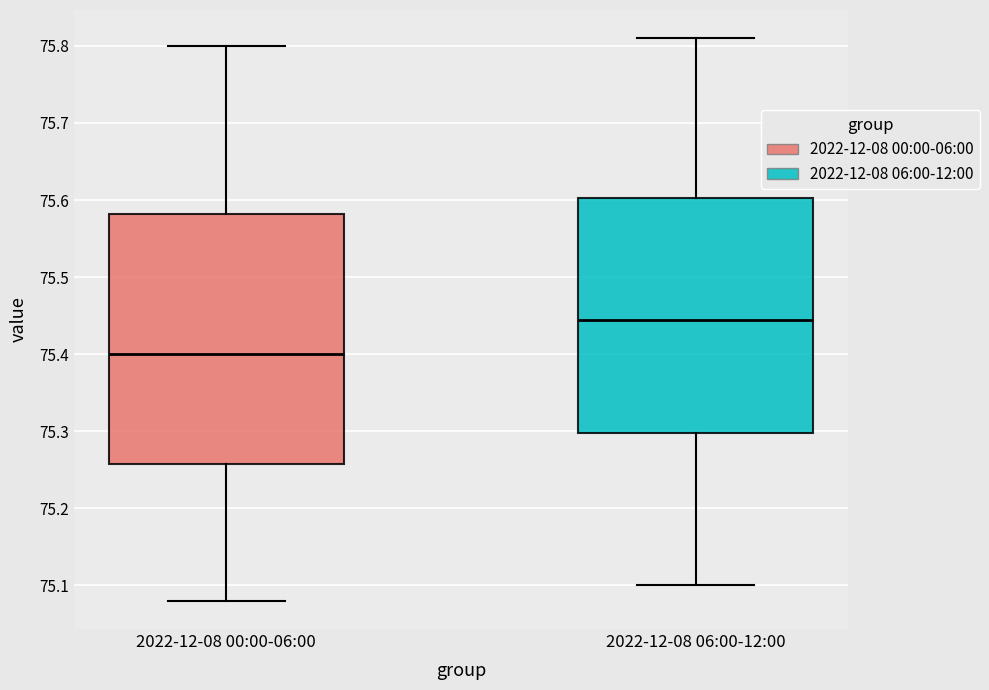

Where does the lower whisker of the box for 2022-12-08 06:00-12:00 end on the y-axis? The values are not printed on the chart, so give them approximately, as read against the axis.

75.10